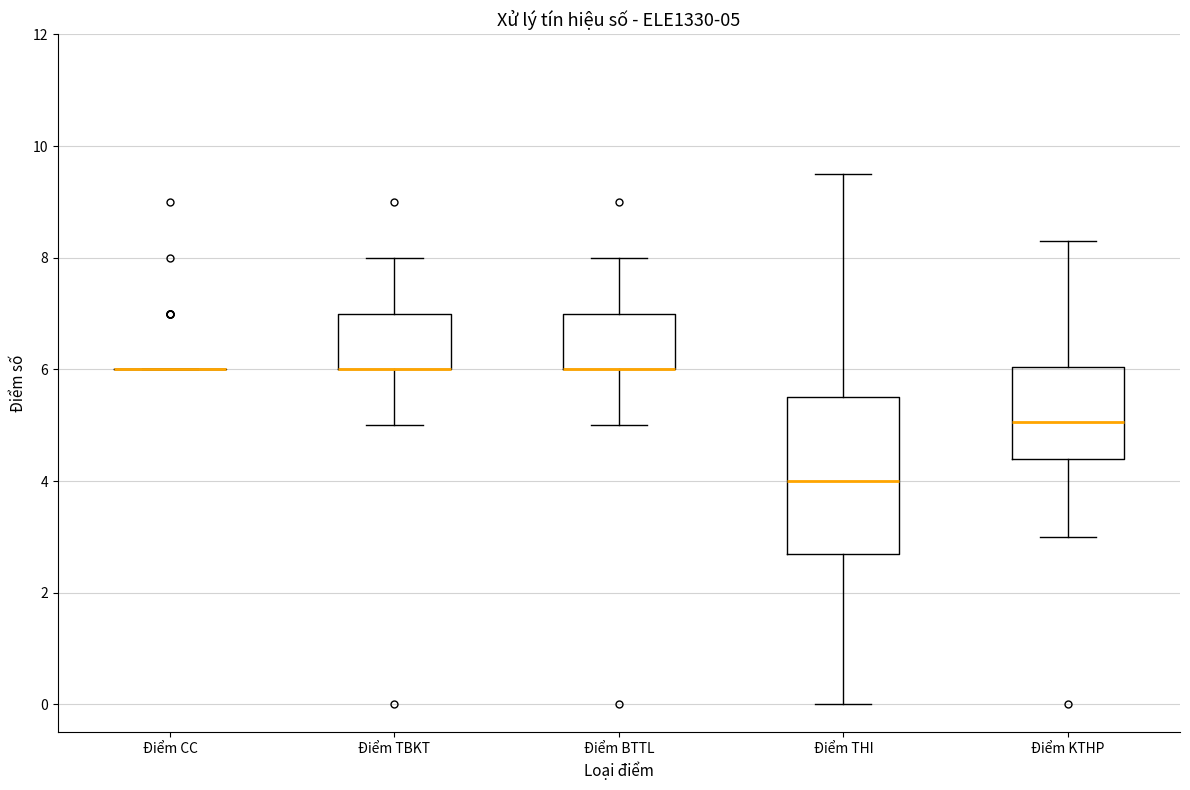

Comparing the boxes themselves (not the whiskers), which one is the tallest?

Điểm THI